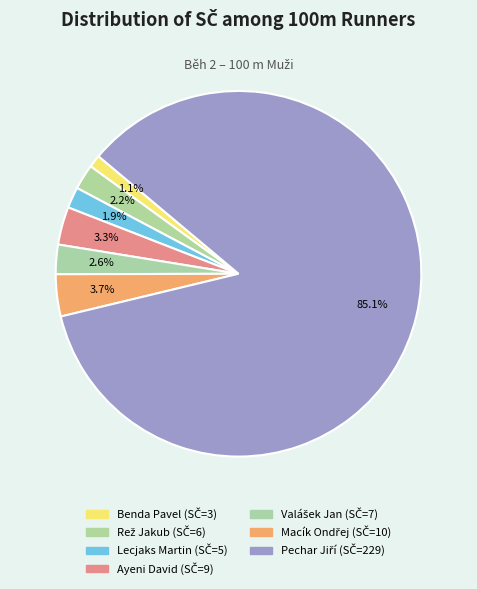

To the nearest percent, what is the combined percentage of Macík Ondřej and Ayeni David?

7%